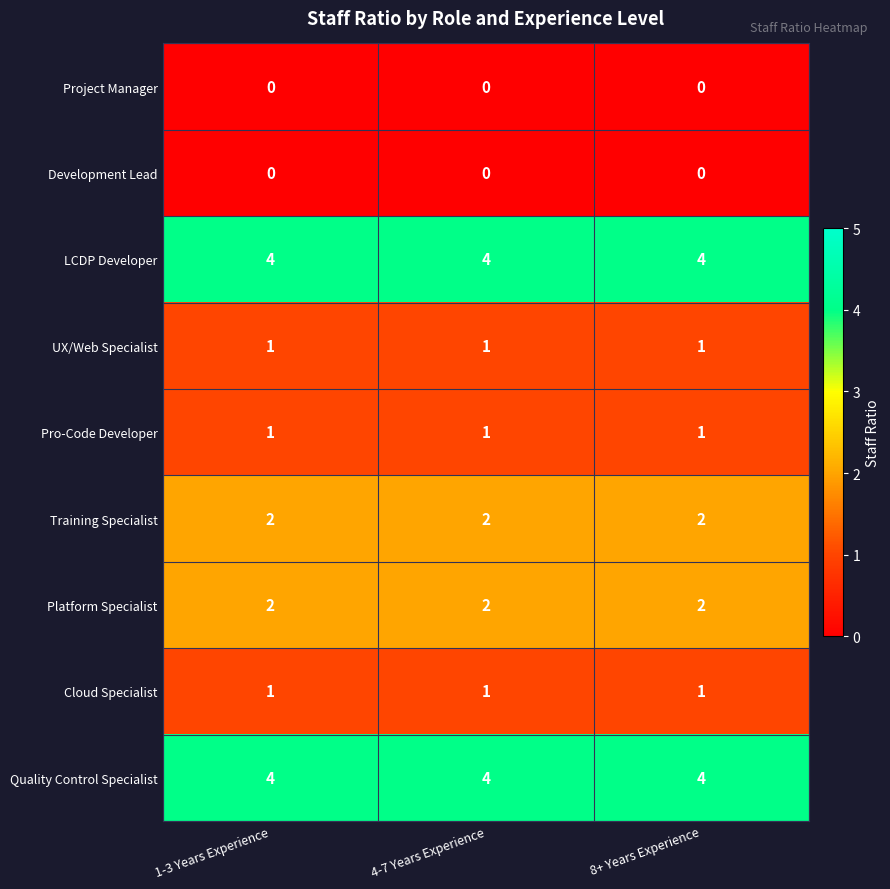

The value of Cloud Specialist at 4-7 Years Experience is 2. True or false?

False